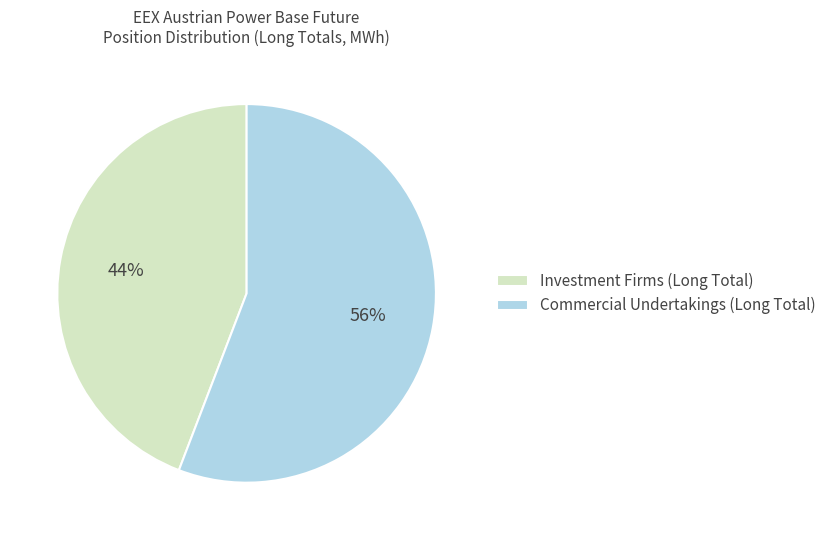

Rank the categories by value from highest to lowest.

Commercial Undertakings (Long Total), Investment Firms (Long Total)